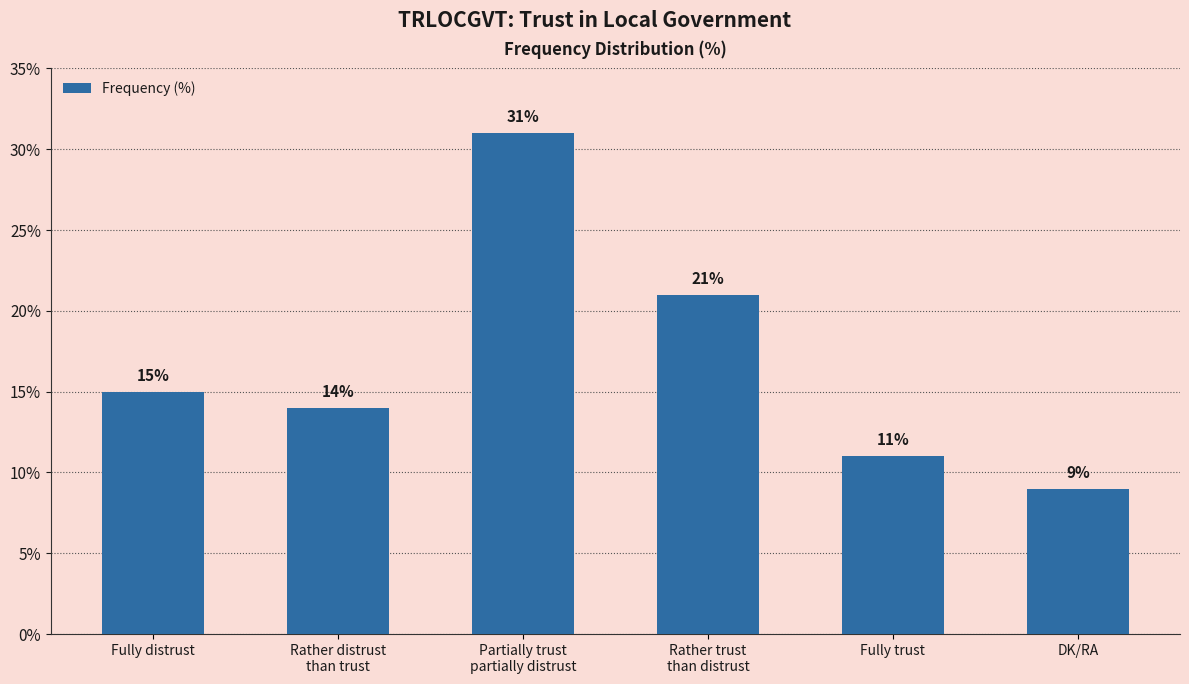

Which category has the highest value across all series?

Partially trust
partially distrust